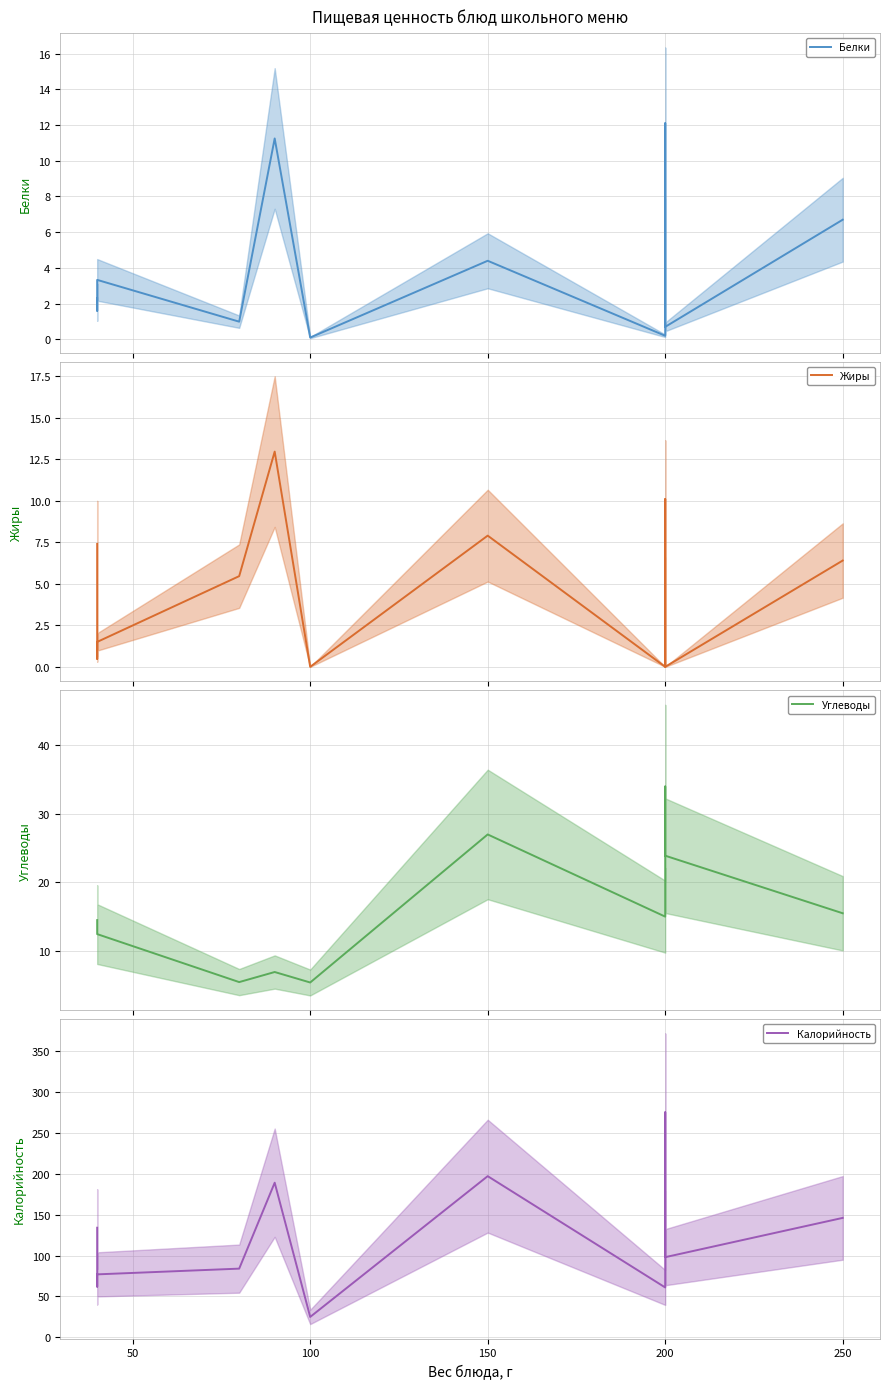

After their last crossing, which series has the higher values: Белки or Жиры?

Белки